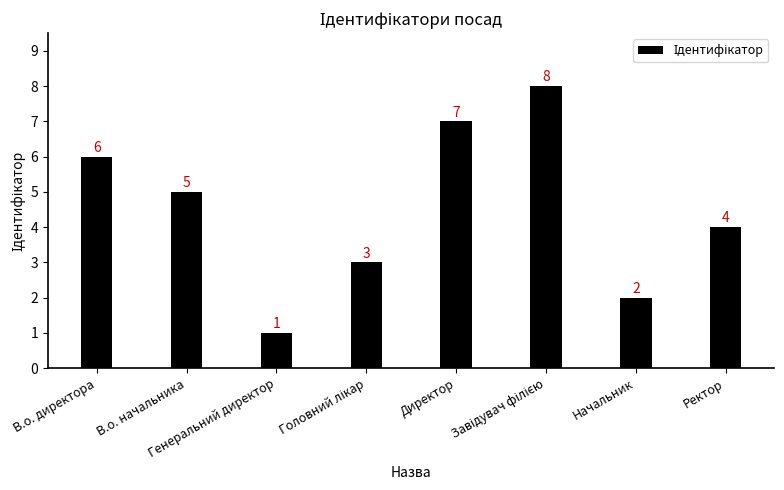

Is it true that the value at В.о. начальника is 2?

False